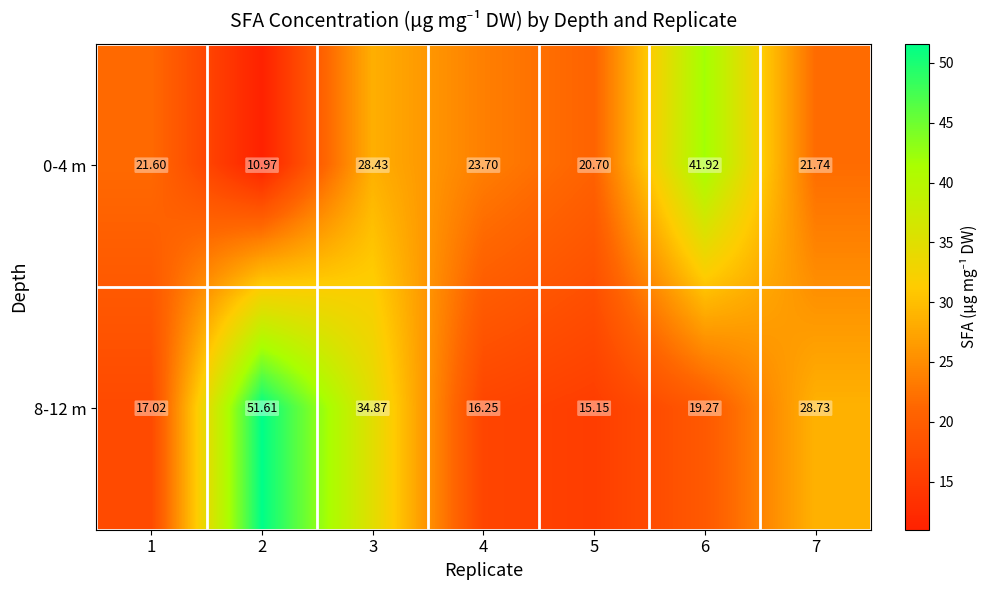

Is the value of 8-12 m at 6 greater than the value of 0-4 m at 3?

No